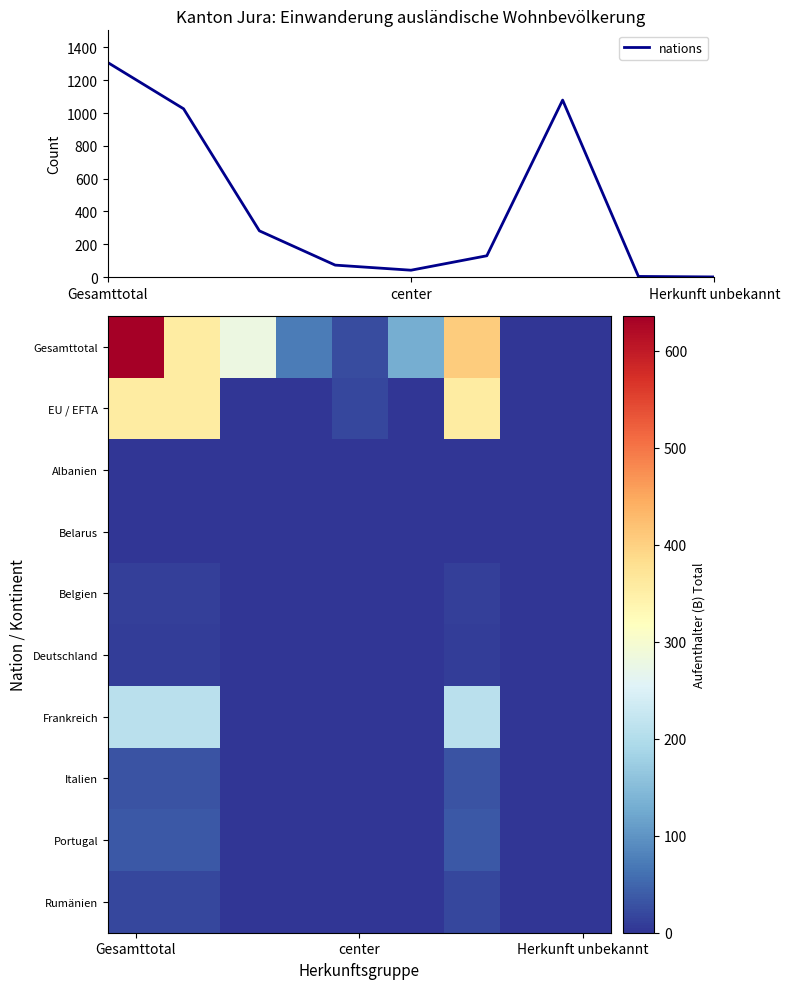

The value of nations at center is 42. True or false?

True